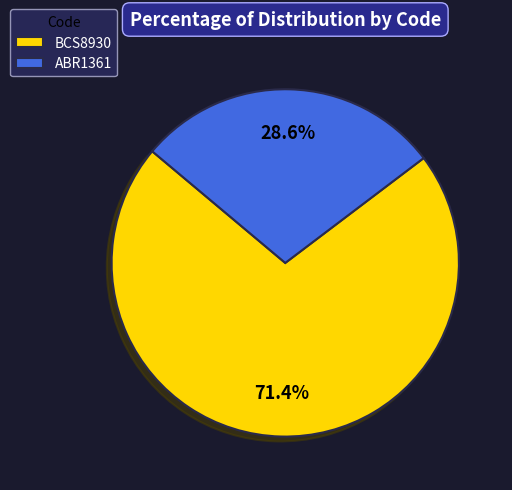

Approximately how many times larger is the value at ABR1361 compared to BCS8930?

0.4